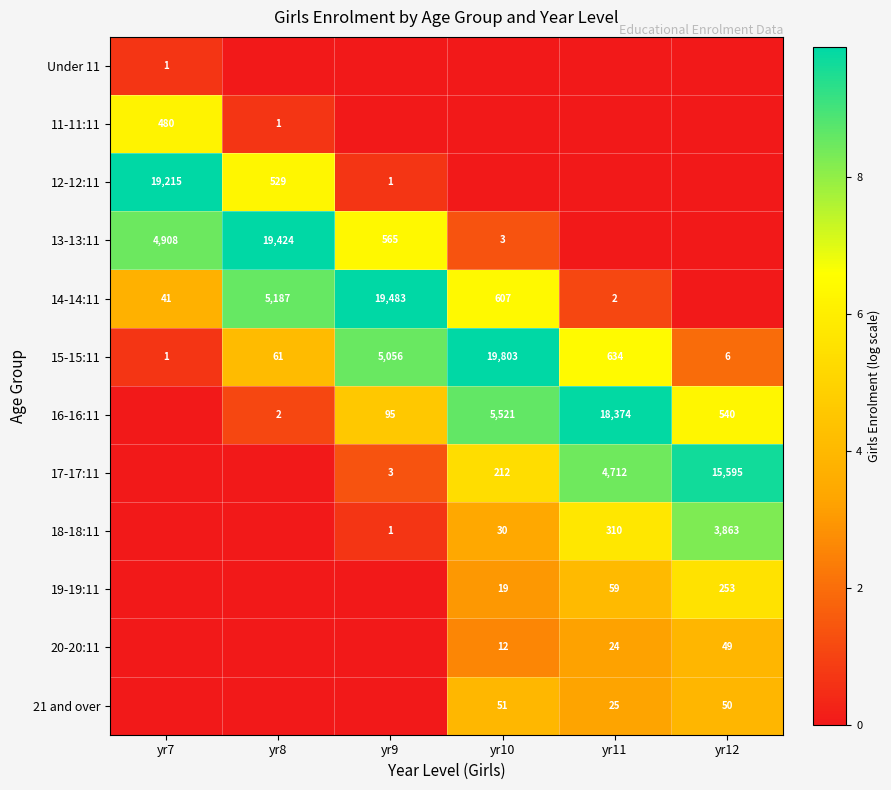

Is the value of 18-18:11 at yr11 greater than the value of 17-17:11 at yr9?

Yes